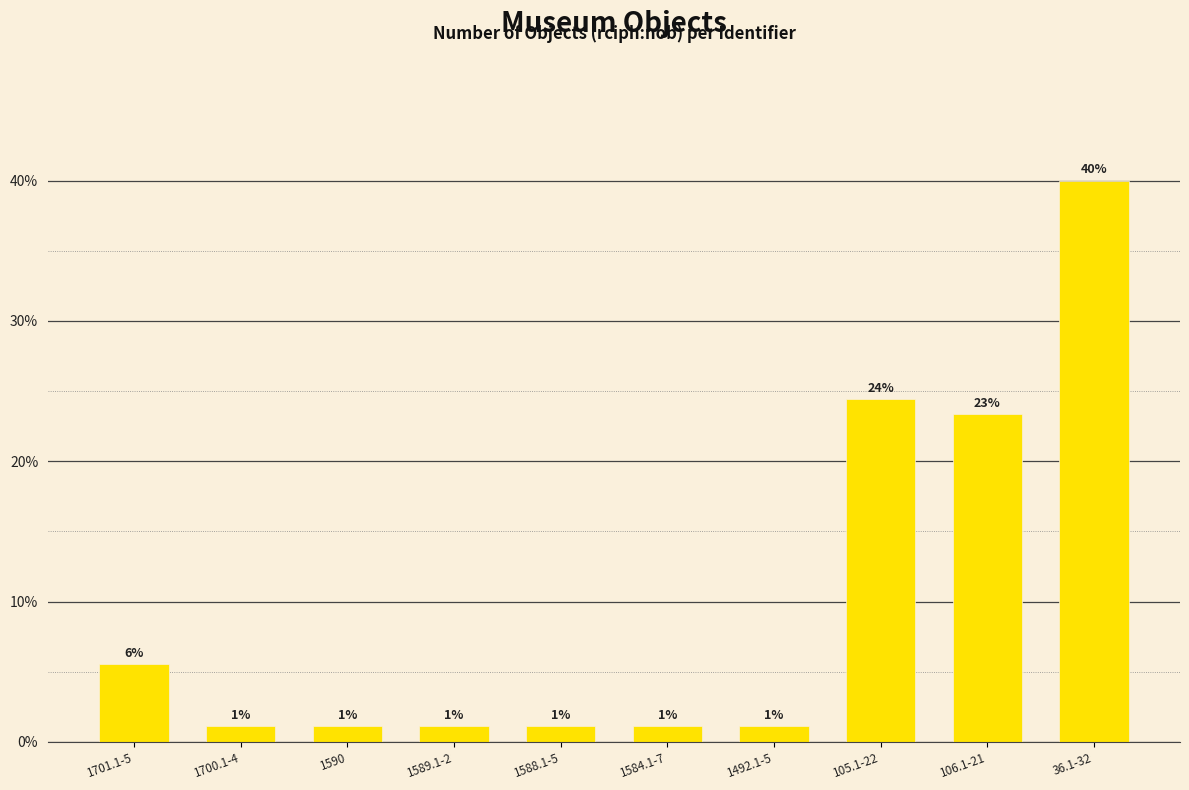

Approximately how many times larger is the value at 1492.1-5 compared to 1589.1-2?

1.0